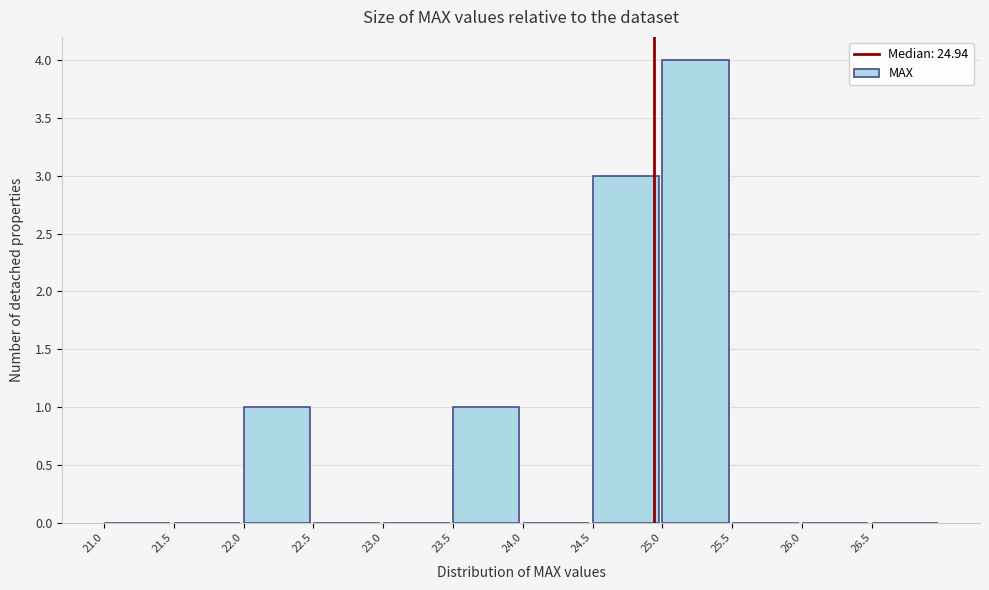

Reading left to right, transcribe this chart: for each bar, give the range it covers on the x-axis and its height. The values are not printed on the chart, so give them approximately, as read against the axis.

21.0 to 21.5: 0
21.5 to 22.0: 0
22.0 to 22.5: 1
22.5 to 23.0: 0
23.0 to 23.5: 0
23.5 to 24.0: 1
24.0 to 24.5: 0
24.5 to 25.0: 3
25.0 to 25.5: 4
25.5 to 26.0: 0
26.0 to 26.5: 0
26.5 to 27.0: 0